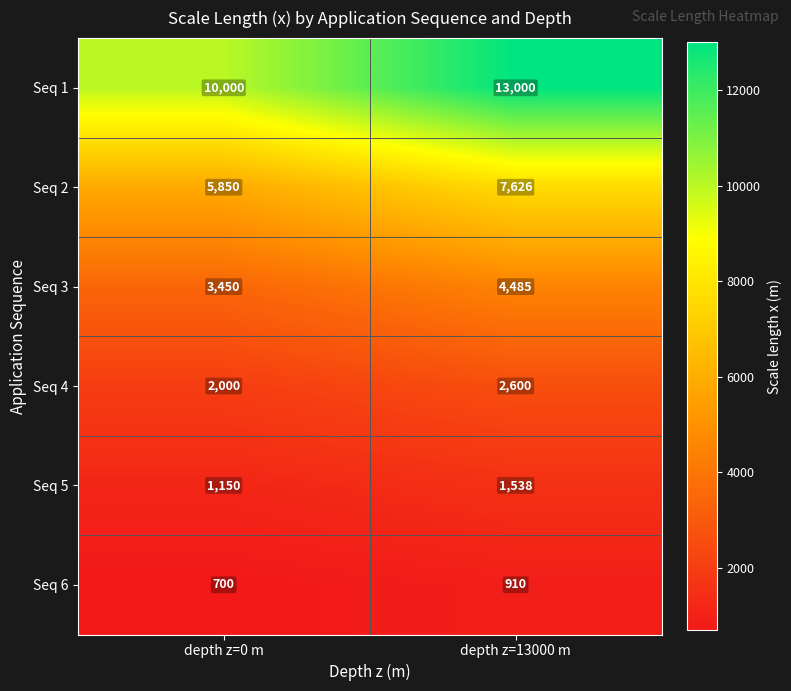

What is the difference between the highest and lowest values at depth z=13000 m?

12090